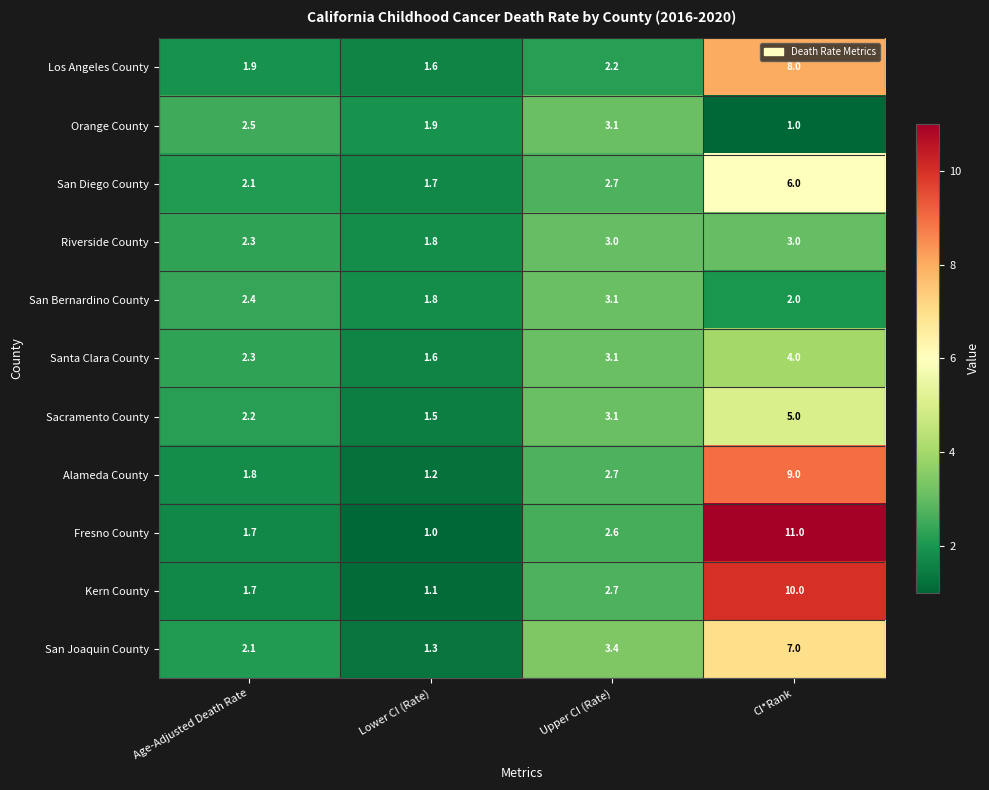

At which label is San Bernardino County closest to 2?

CI*Rank